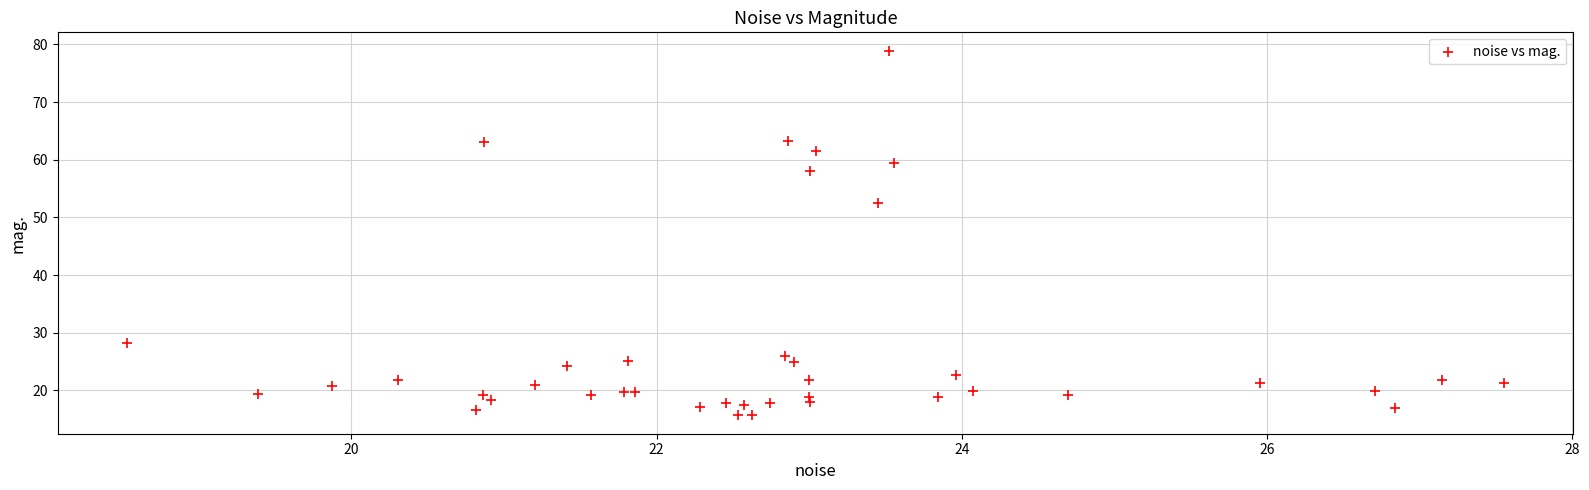

What Y value in the scatter plot is closest to 47?

52.5